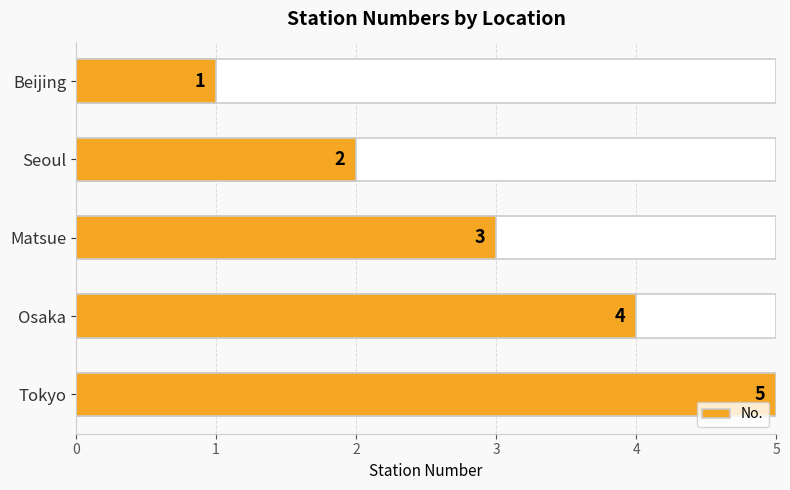

What is the value of the 1st bar from the left?

1